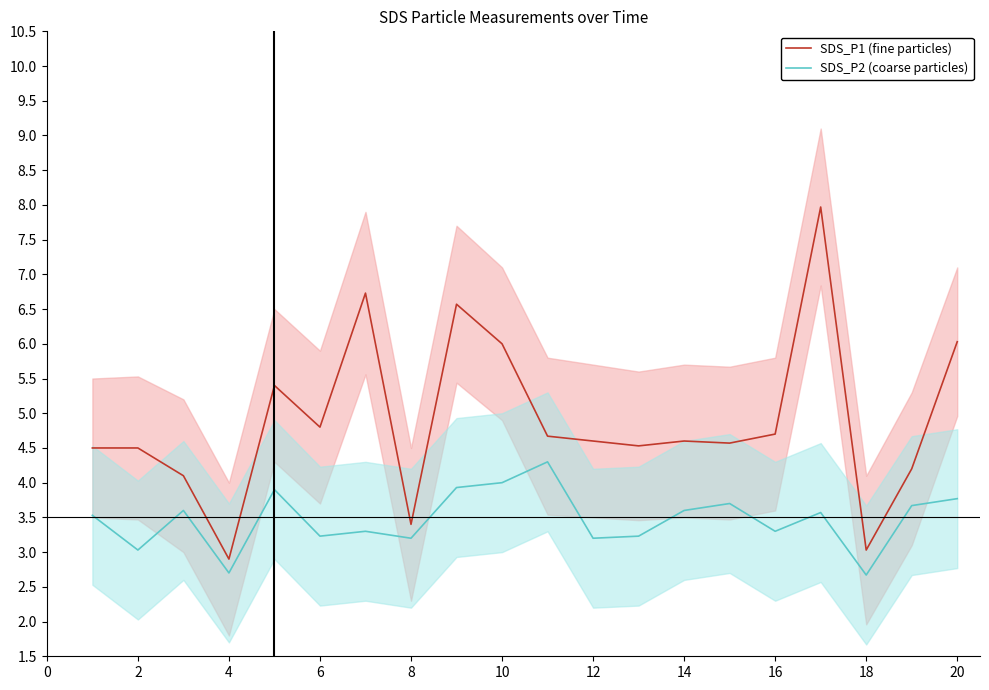

True or false: SDS_P1 (fine particles) and SDS_P2 (coarse particles) cross at least once.

False